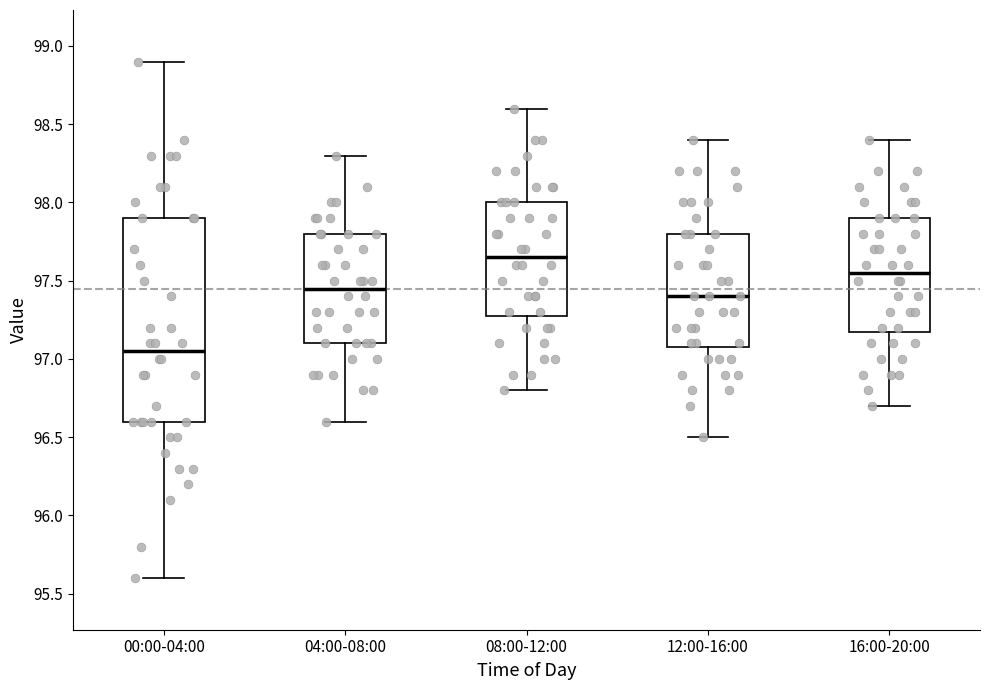

Which box has the highest median line?

08:00-12:00